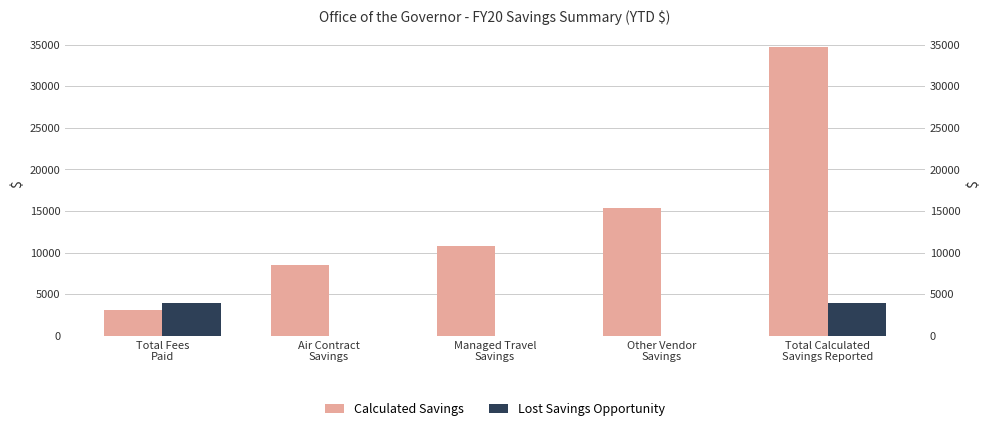

How many bars are there in each group?

2